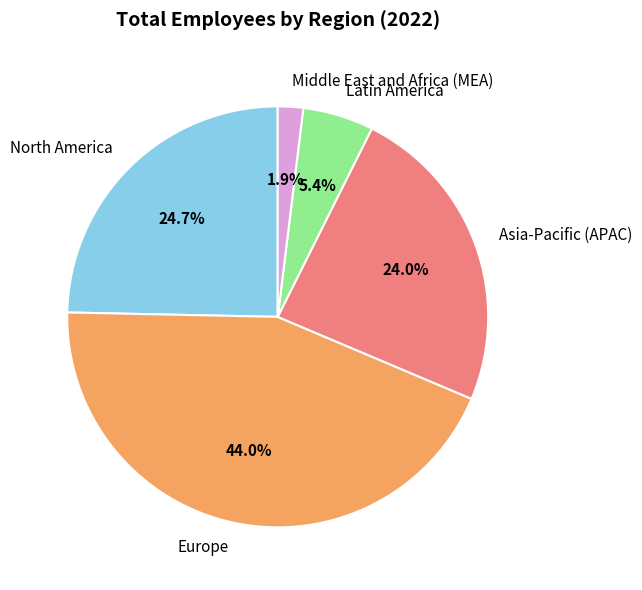

Is it true that Europe is 31% of the pie?

False